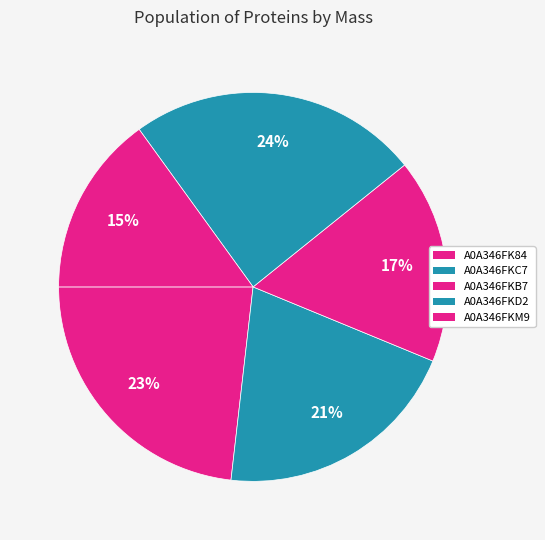

Which category has the smallest portion of the pie?

A0A346FKM9